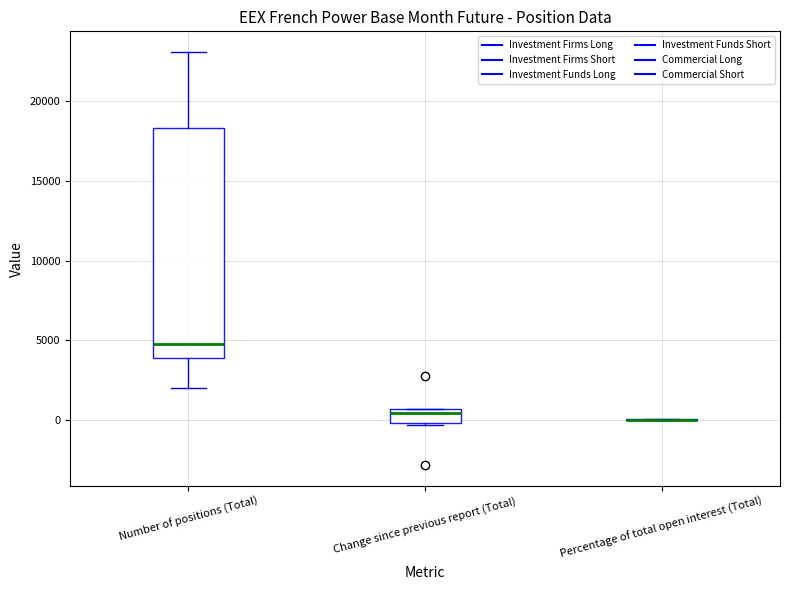

Reading left to right, read every box against the y-axis: the position of its median line, the range the box covers, and the ends of its whiskers. The values are not printed on the chart, so give them approximately, as read against the axis.

Number of positions (Total): median 5000, box 4000 to 18500, whiskers 2000 to 23000
Change since previous report (Total): median 500 (just below the box's upper edge), box 0 to 500, whiskers -500 to 500
Percentage of total open interest (Total): box collapsed to a line at 0, whiskers 0 to 0